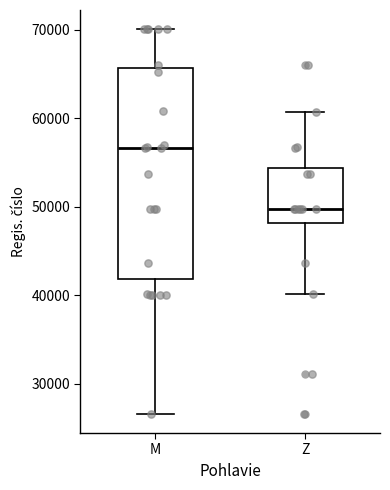

Reading left to right, transcribe this box plot: for each box, give where its median line is, the range the box spans, and where its two whiskers end, as read against the y-axis. The values are not printed on the chart, so give them approximately, as read against the axis.

M: median 57000, box 42000 to 66000, whiskers 27000 to 70000
Z: median 50000, box 48000 to 54000, whiskers 40000 to 61000